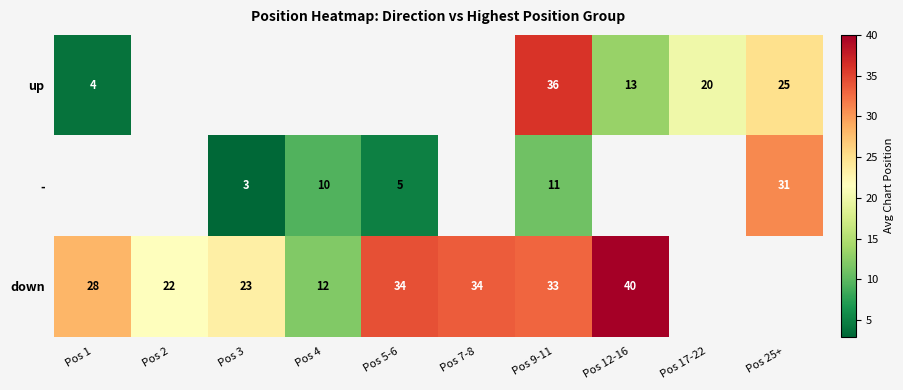

The down series shows 55 at Pos 9-11. True or false?

False